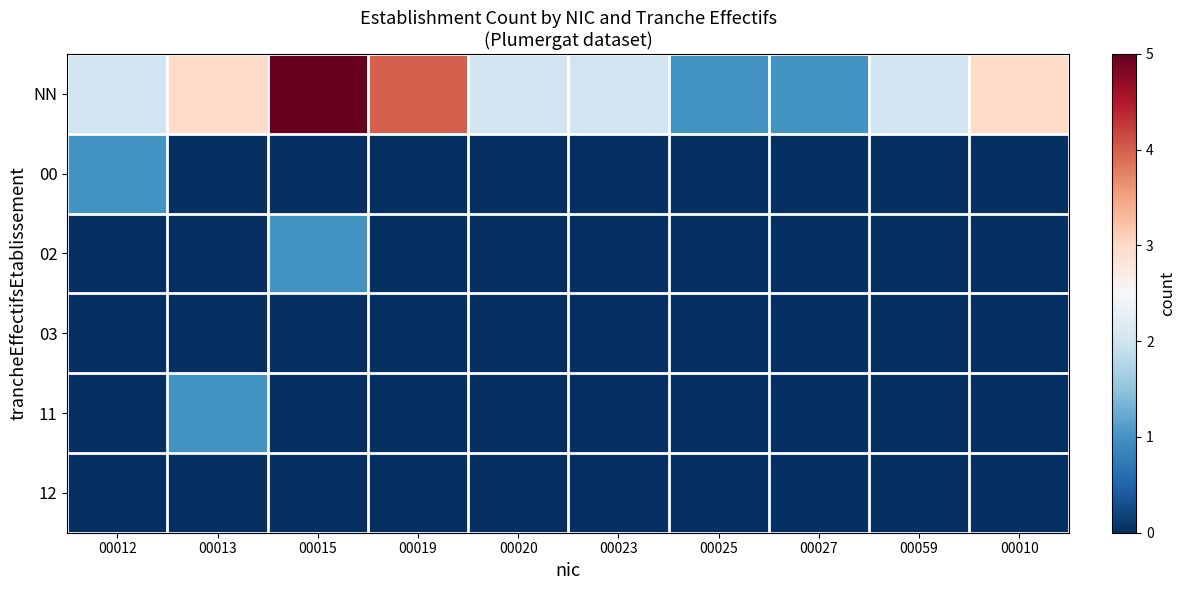

Rank the series at 00019 from highest to lowest value.

NN, 00, 02, 03, 11, 12